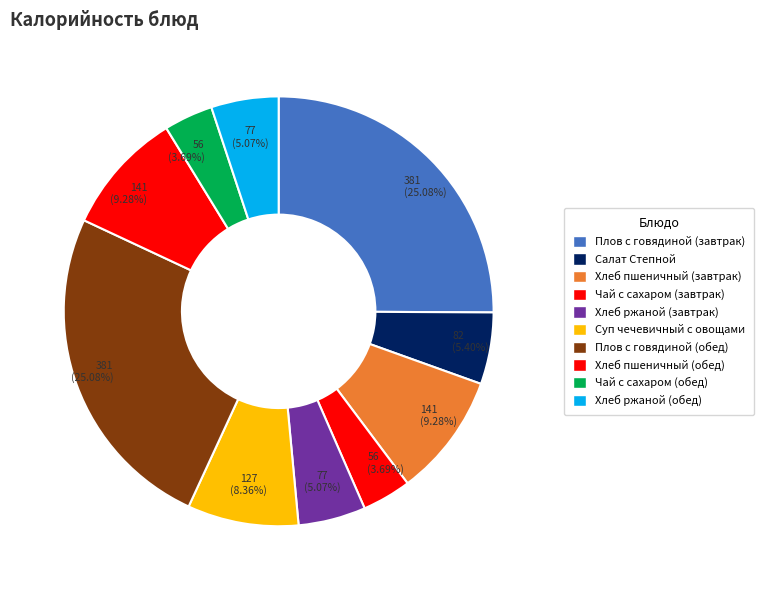

Rank the categories by value from highest to lowest.

Плов с говядиной (завтрак), Плов с говядиной (обед), Хлеб пшеничный (завтрак), Хлеб пшеничный (обед), Суп чечевичный с овощами, Салат Степной, Хлеб ржаной (завтрак), Хлеб ржаной (обед), Чай с сахаром (завтрак), Чай с сахаром (обед)